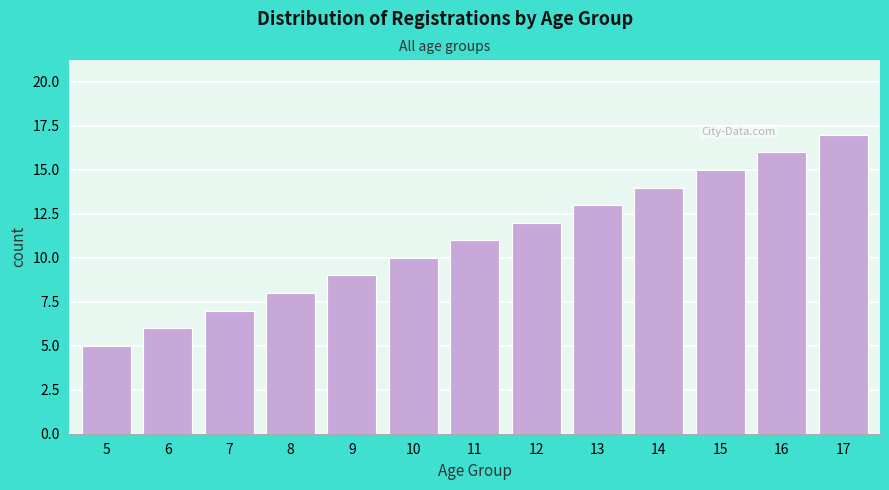

Reading left to right, extract all data points from this chart.

5=5	6=6	7=7	8=8	9=9	10=10	11=11	12=12	13=13	14=14	15=15	16=16	17=17